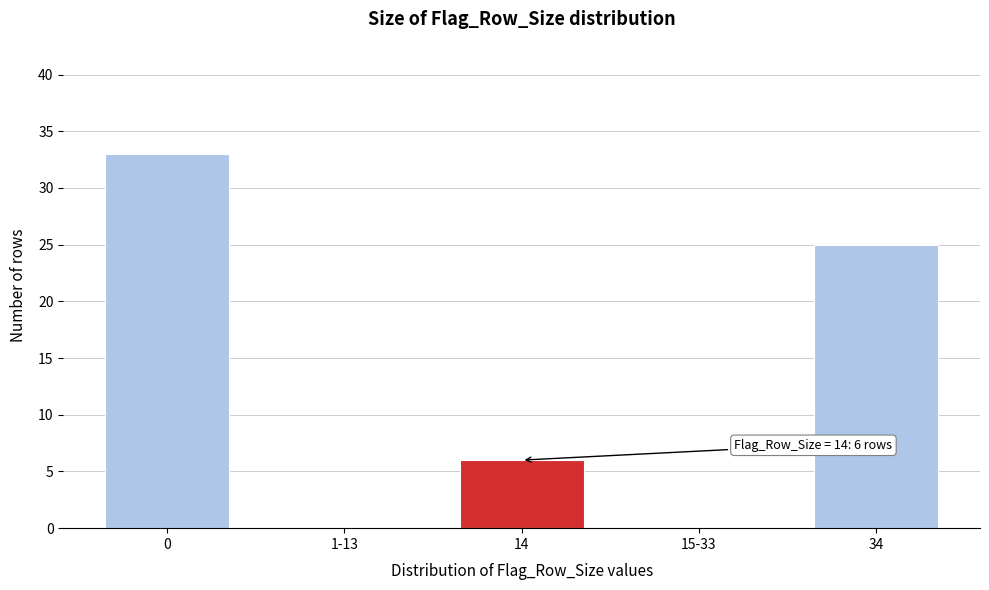

Reading left to right, list all the values displayed in this chart.

0=33	1-13=0	14=6	15-33=0	34=25